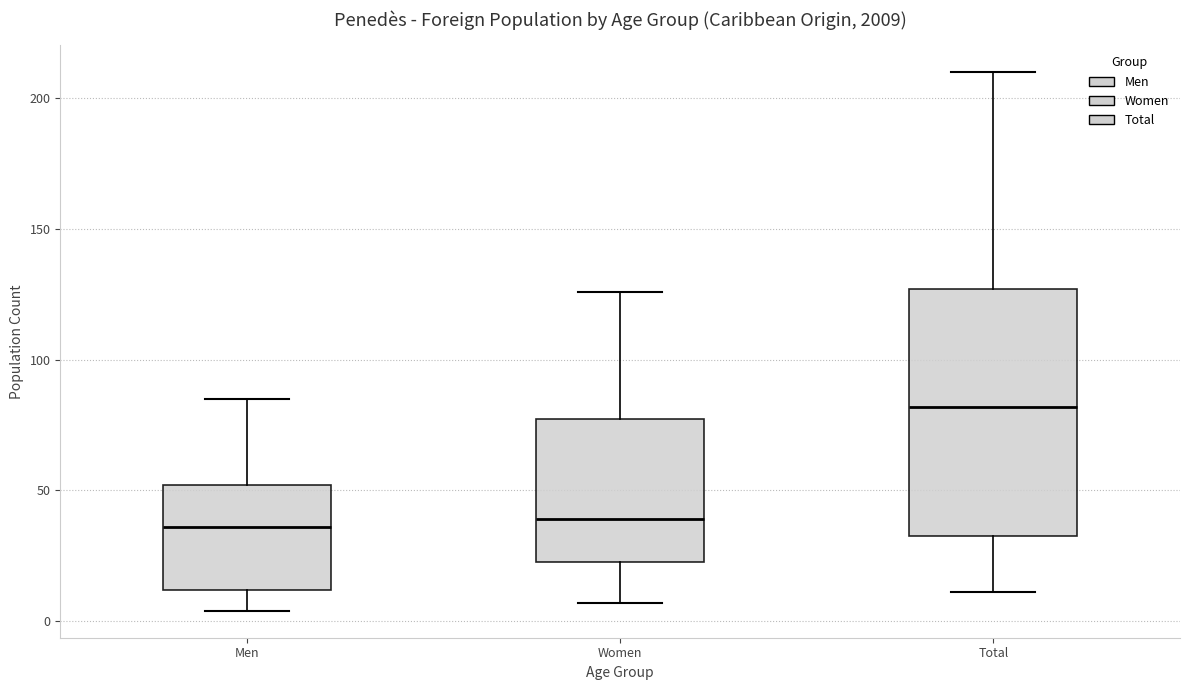

Where does the upper whisker of the box for Women end on the y-axis? The values are not printed on the chart, so give them approximately, as read against the axis.

125